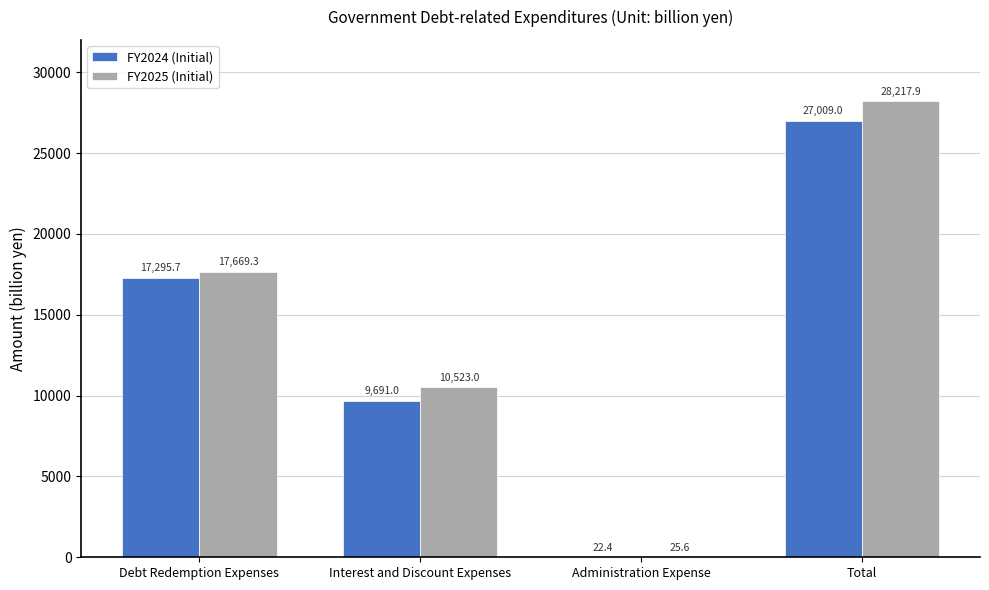

Reading left to right, what are all the values shown in this chart?

FY2024 (Initial): Debt Redemption Expenses=17295.7	Interest and Discount Expenses=9691.0	Administration Expense=22.4	Total=27009.0
FY2025 (Initial): Debt Redemption Expenses=17669.3	Interest and Discount Expenses=10523.0	Administration Expense=25.6	Total=28217.9